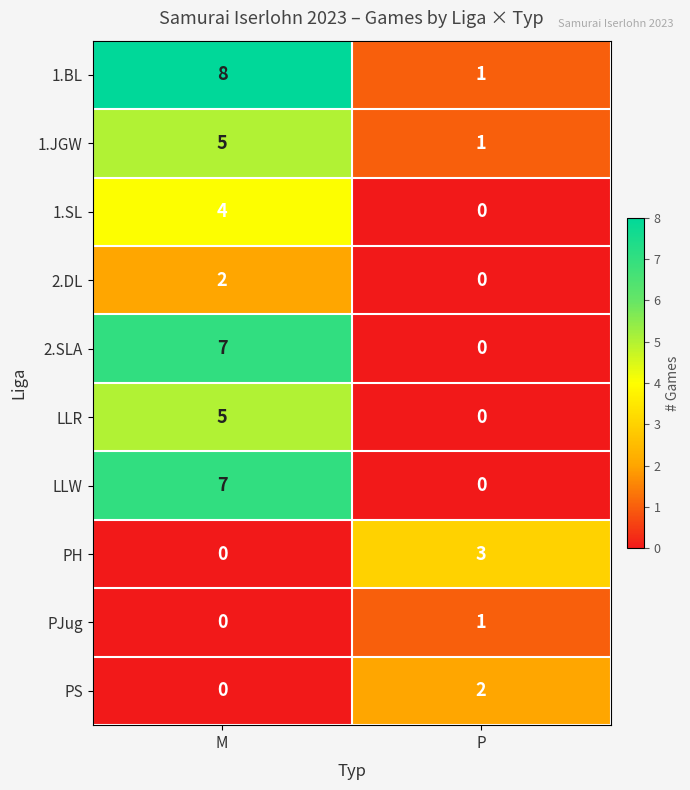

Is the value of 1.BL at P greater than the value of LLR at P?

Yes